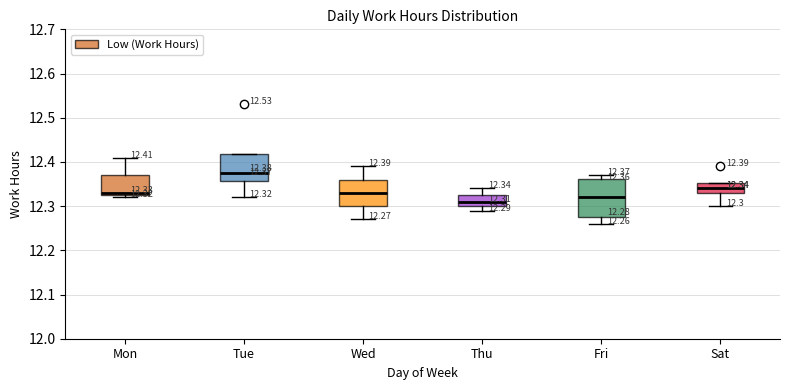

Comparing the boxes themselves (not the whiskers), which one is the tallest?

Fri